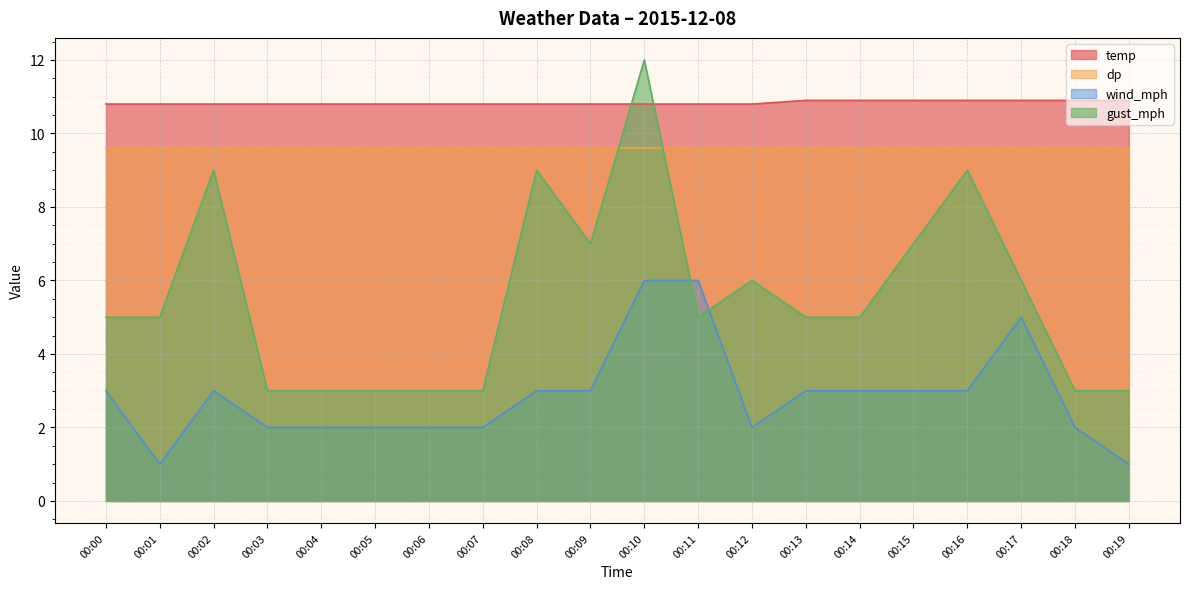

What is the greatest value displayed?

12.0